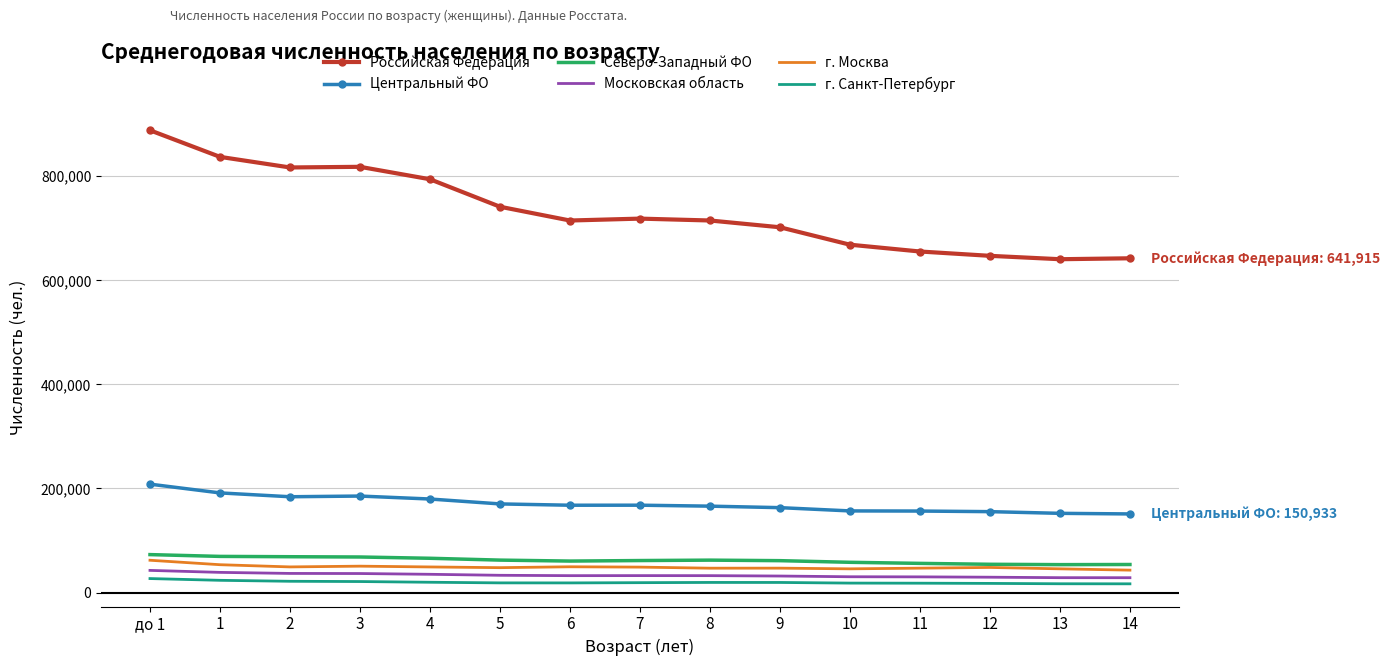

What is the total value across all series at 14?

934764